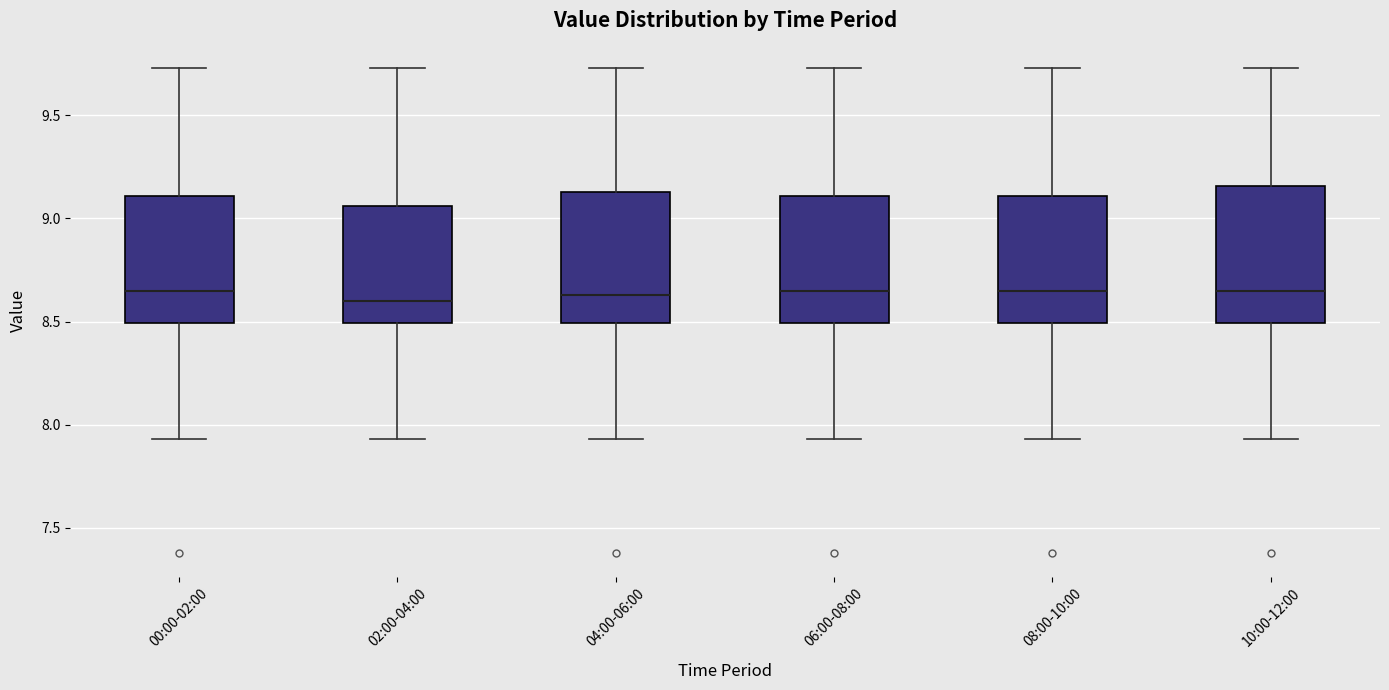

Reading left to right, transcribe this box plot: for each box, give where its median line is, the range the box spans, and where its two whiskers end, as read against the y-axis. The values are not printed on the chart, so give them approximately, as read against the axis.

00:00-02:00: median 8.65, box 8.50 to 9.10, whiskers 7.95 to 9.75
02:00-04:00: median 8.60, box 8.50 to 9.05, whiskers 7.95 to 9.75
04:00-06:00: median 8.65, box 8.50 to 9.15, whiskers 7.95 to 9.75
06:00-08:00: median 8.65, box 8.50 to 9.10, whiskers 7.95 to 9.75
08:00-10:00: median 8.65, box 8.50 to 9.10, whiskers 7.95 to 9.75
10:00-12:00: median 8.65, box 8.50 to 9.15, whiskers 7.95 to 9.75